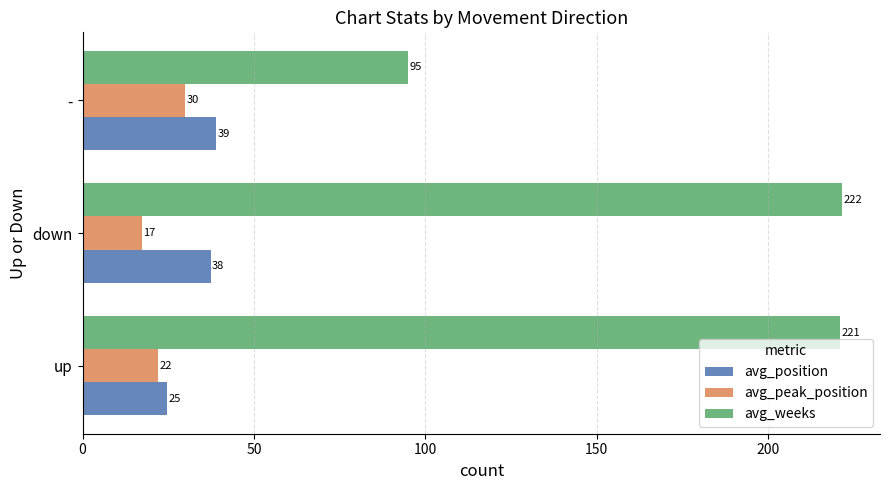

Read the avg_weeks value at -.

95.0